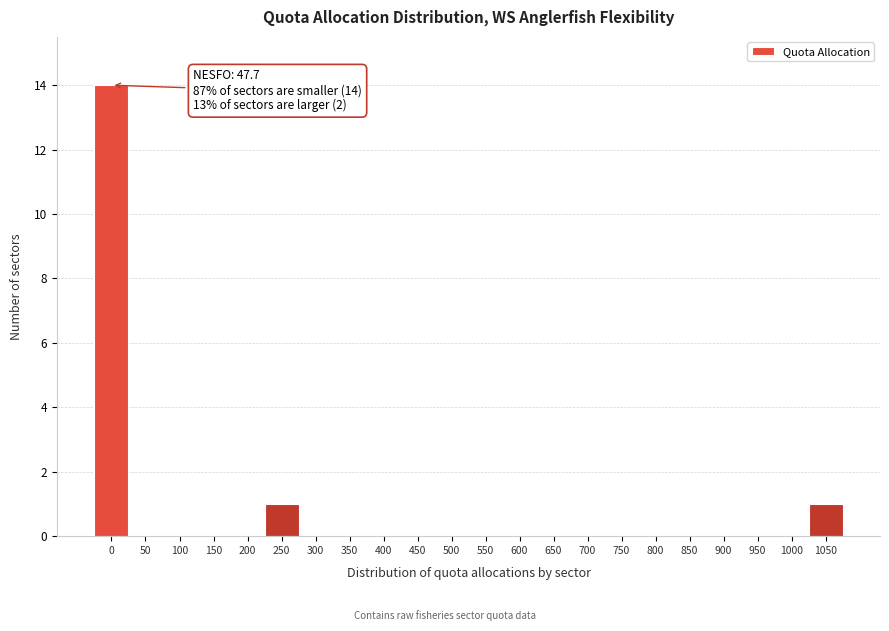

Reading left to right, transcribe all the data shown in this chart.

0=14	50=0	100=0	150=0	200=0	250=1	300=0	350=0	400=0	450=0	500=0	550=0	600=0	650=0	700=0	750=0	800=0	850=0	900=0	950=0	1000=0	1050=1